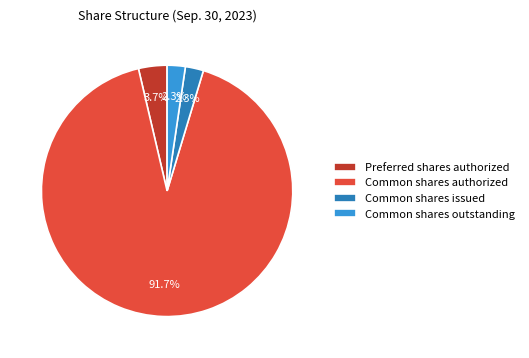

What is the largest slice in the pie chart?

Common shares authorized